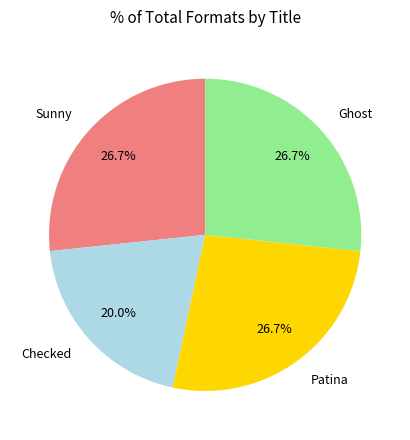

Is Checked the majority of the pie?

No